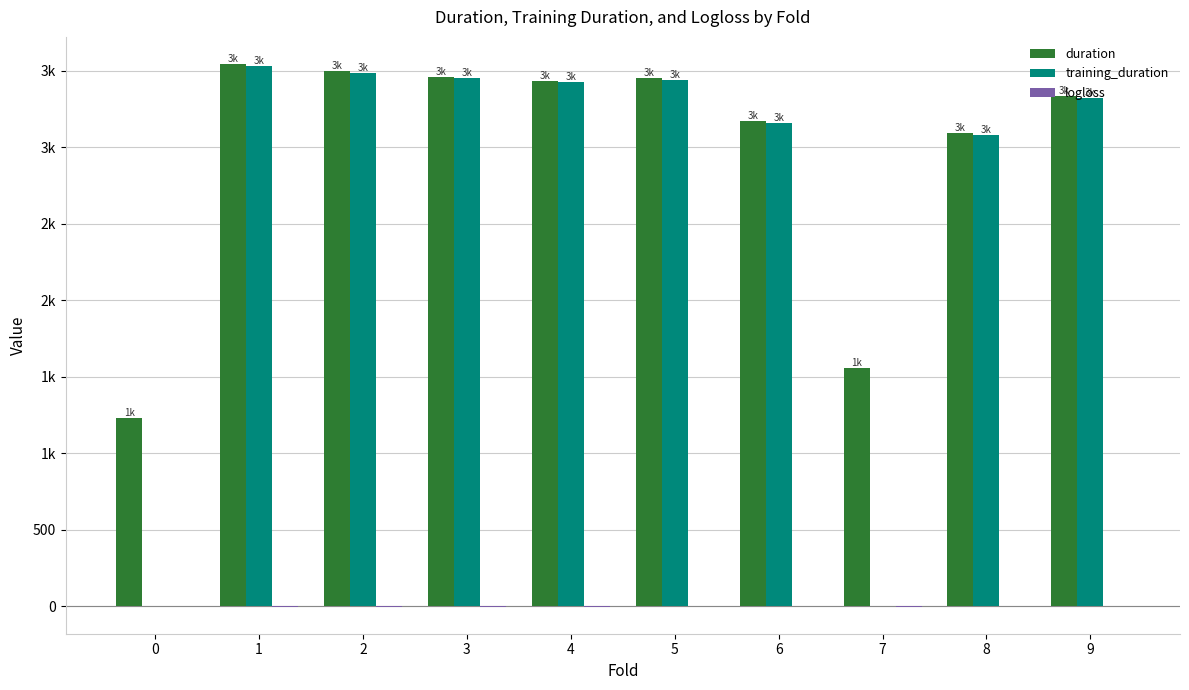

At which label does training_duration first exceed 3427?

1